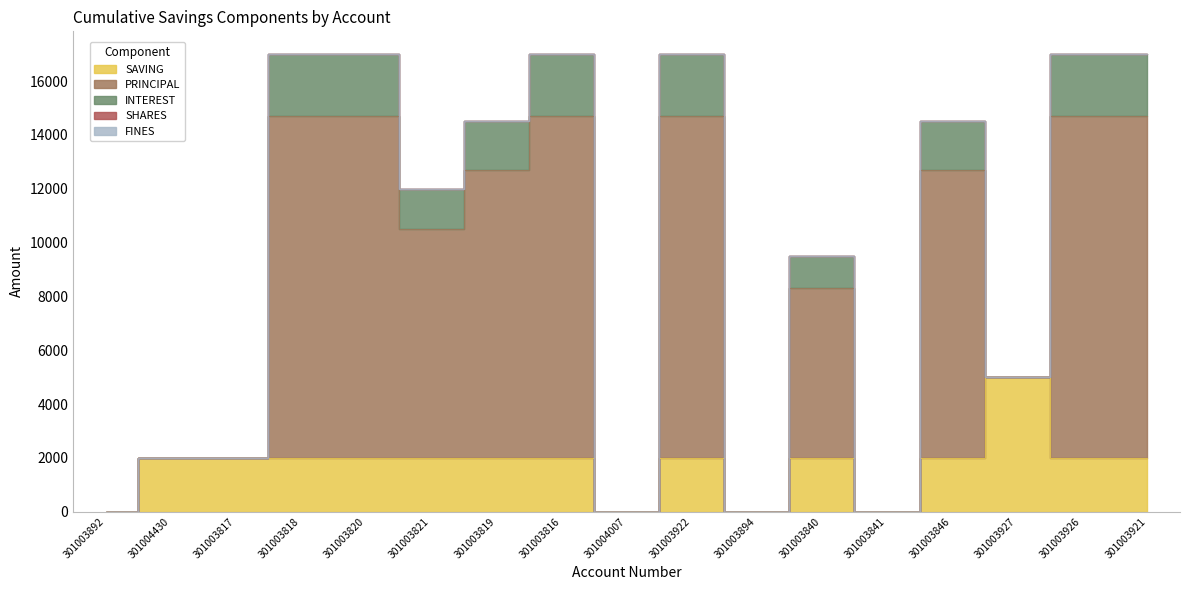

Which series has the widest spread of values?

PRINCIPAL